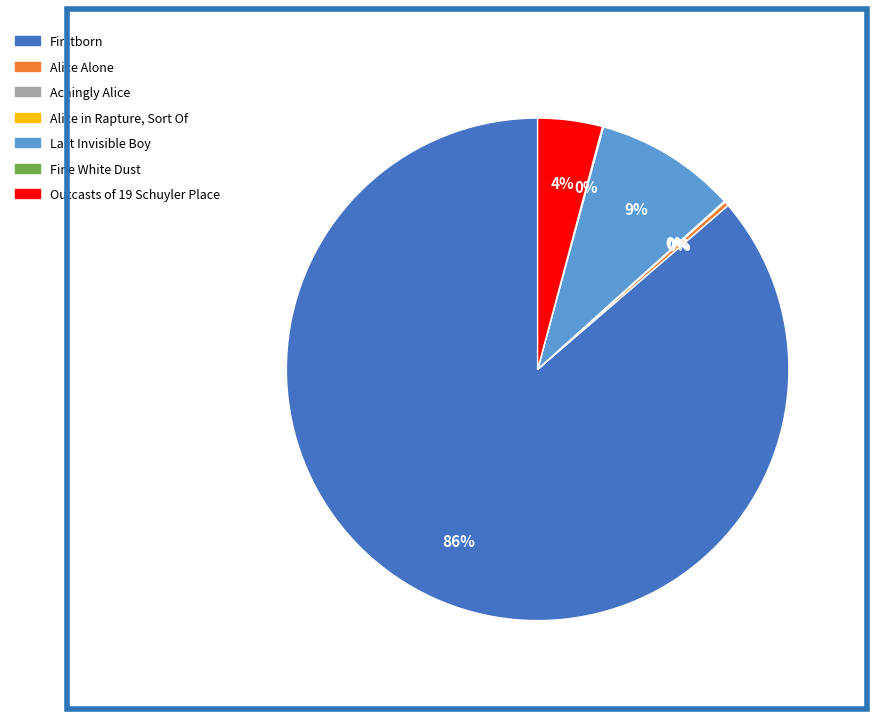

What is the largest slice in the pie chart?

Firstborn